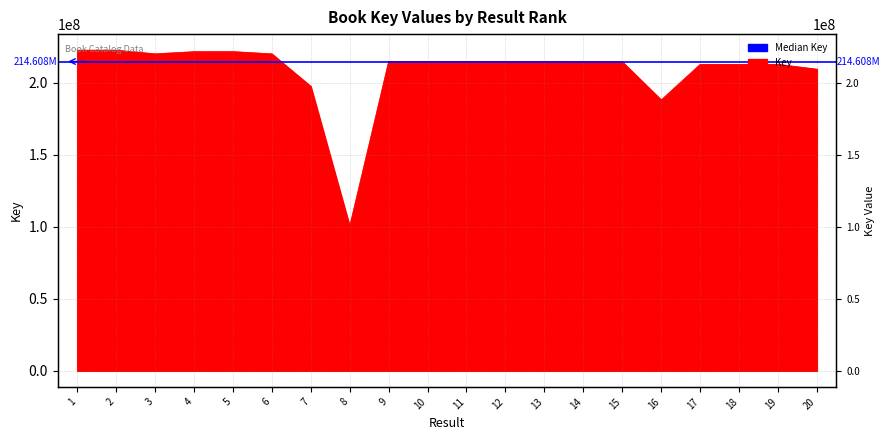

At which category does the chart reach its minimum across all series?

8